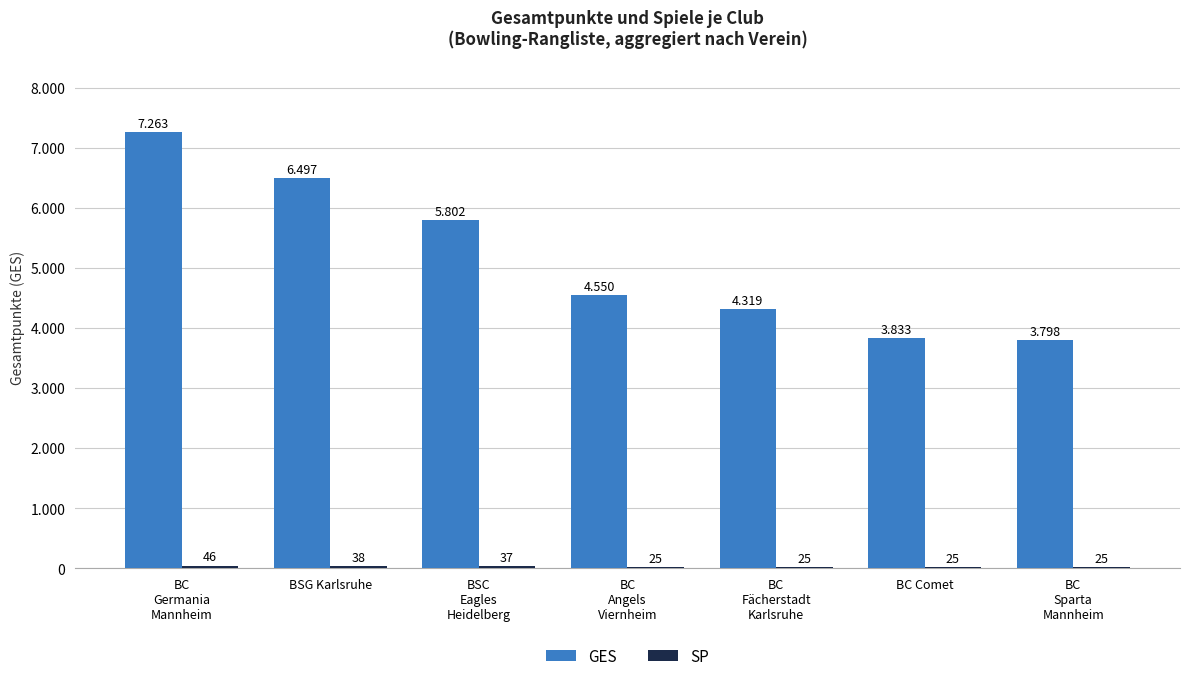

What is the total value across all series at BSG Karlsruhe?

6535